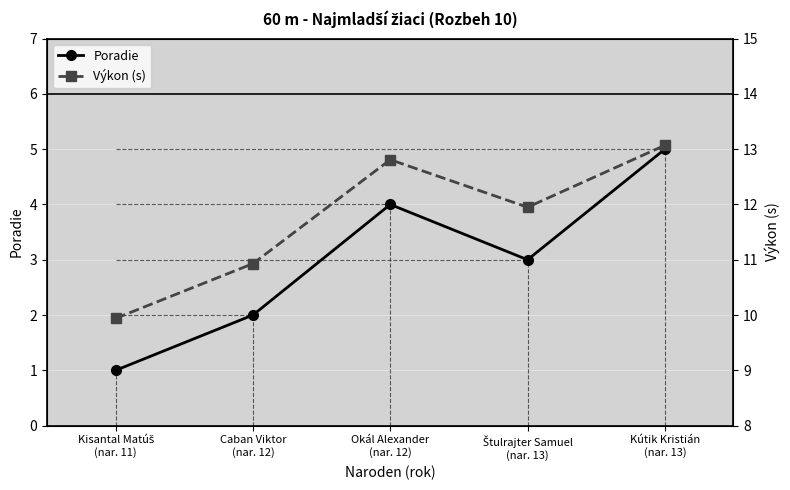

The Poradie series shows 2.7 at Kútik Kristián
(nar. 13). True or false?

False